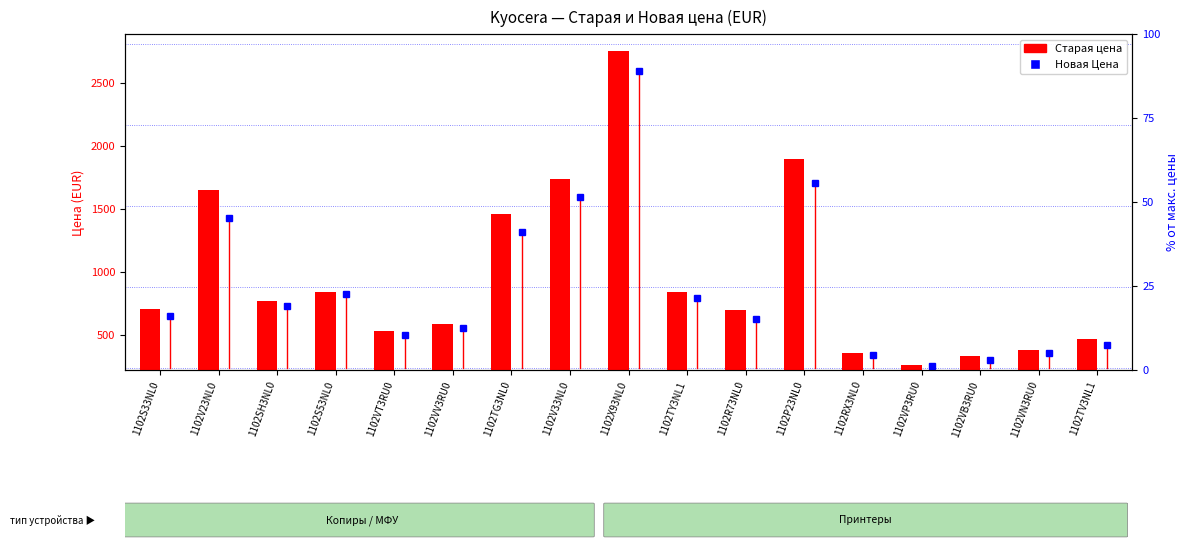

What is the approximate value at 1102V23NL0, to the nearest 50?

1650